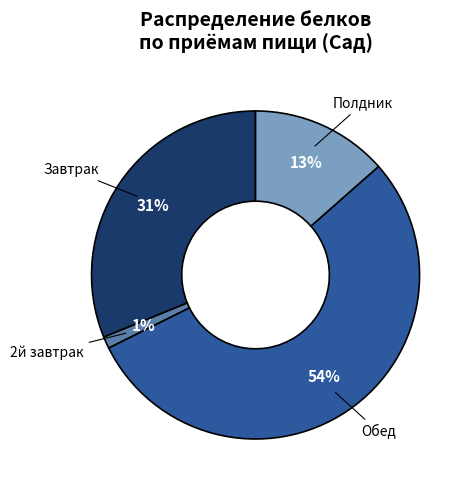

To the nearest percent, what is the average slice percentage?

25%